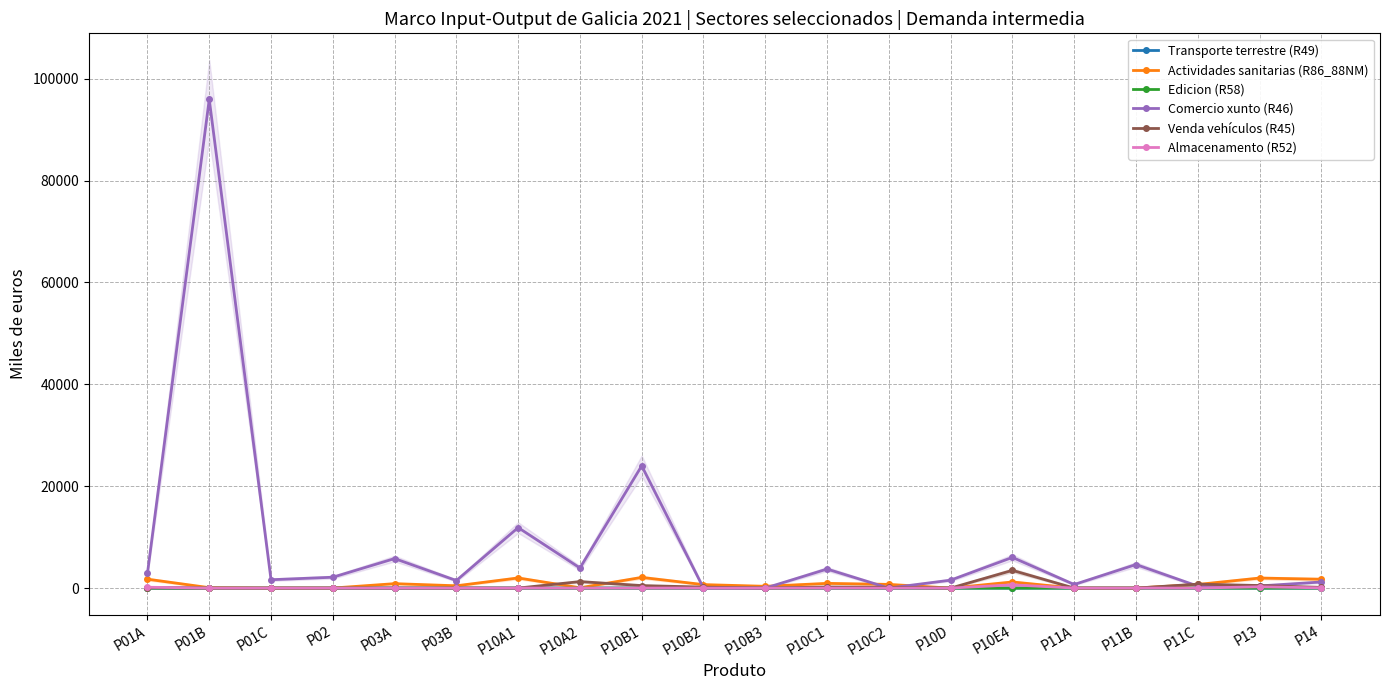

Which series has the largest total across all categories?

Comercio xunto (R46)